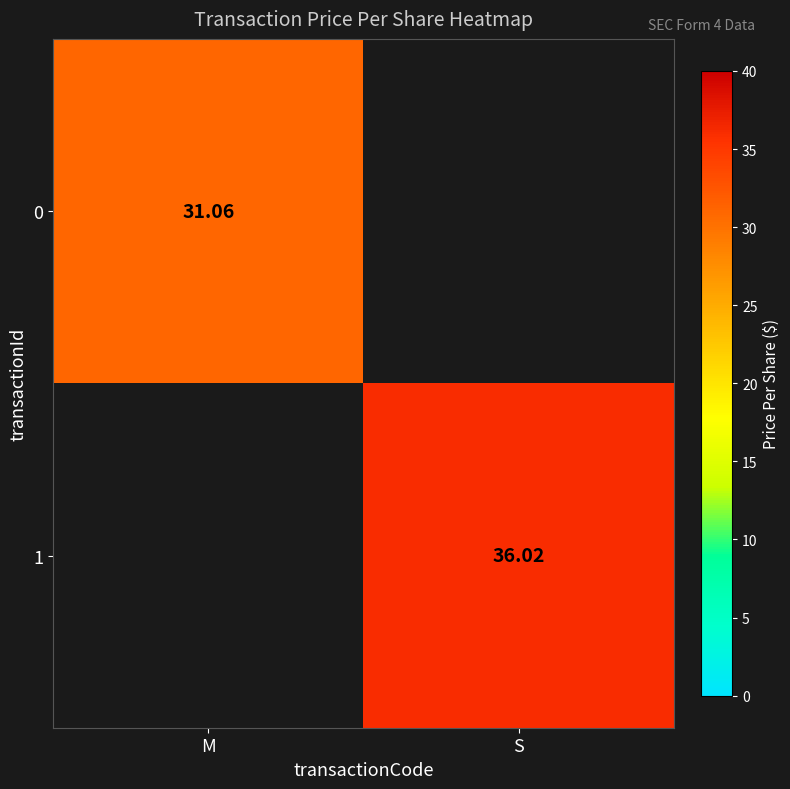

At how many categories does at least one series exceed 16?

2